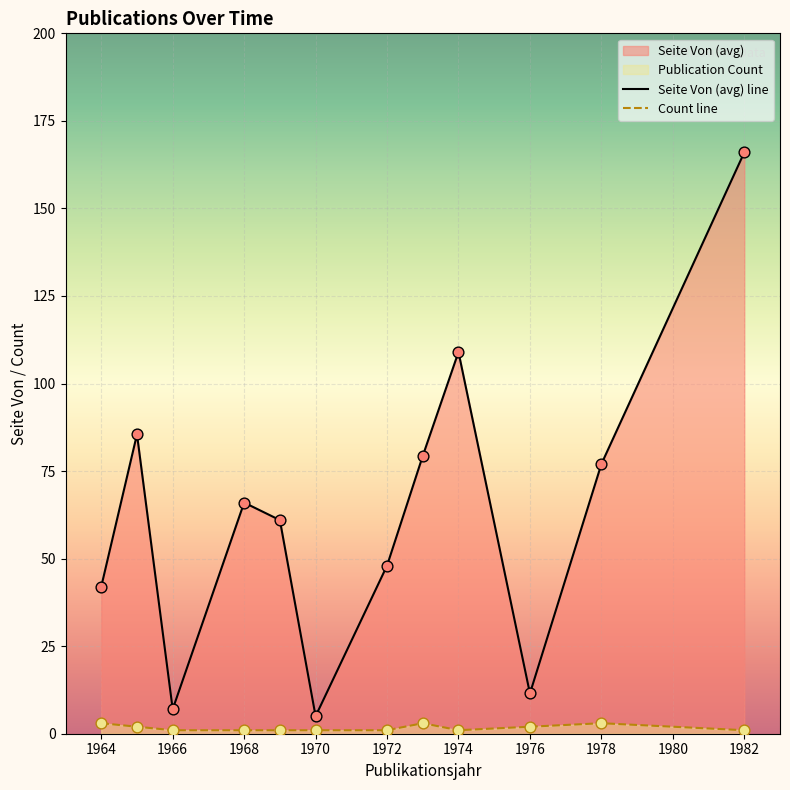

At how many categories does at least one series exceed 96?

2